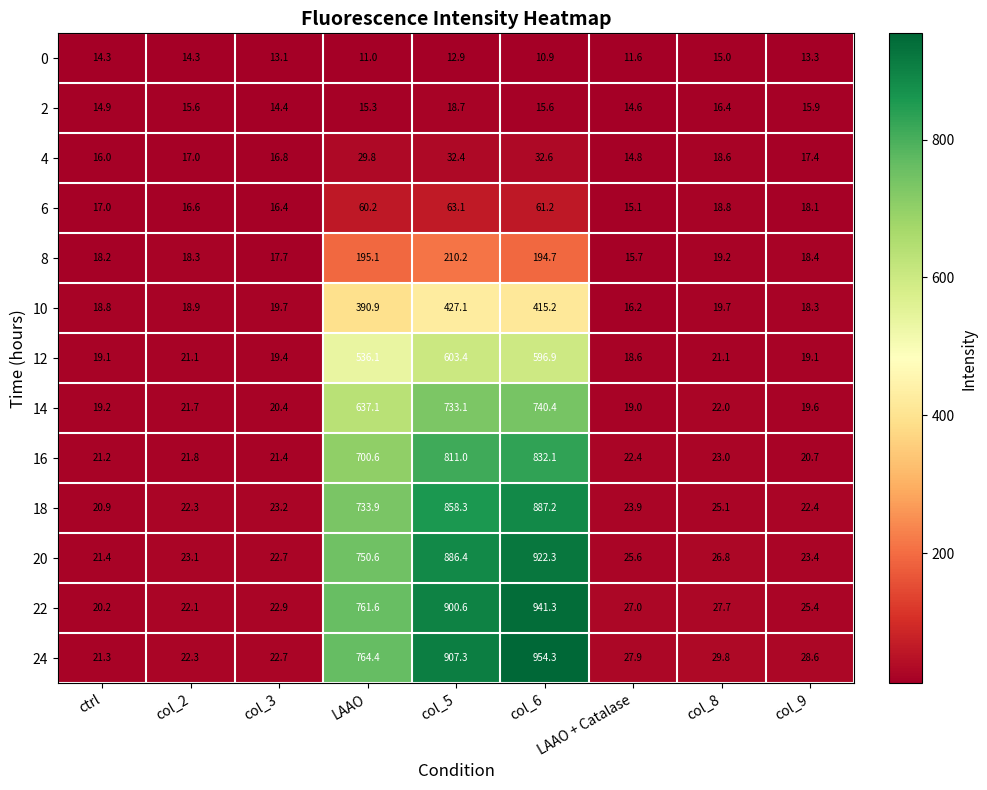

Which series has the widest spread of values?

24